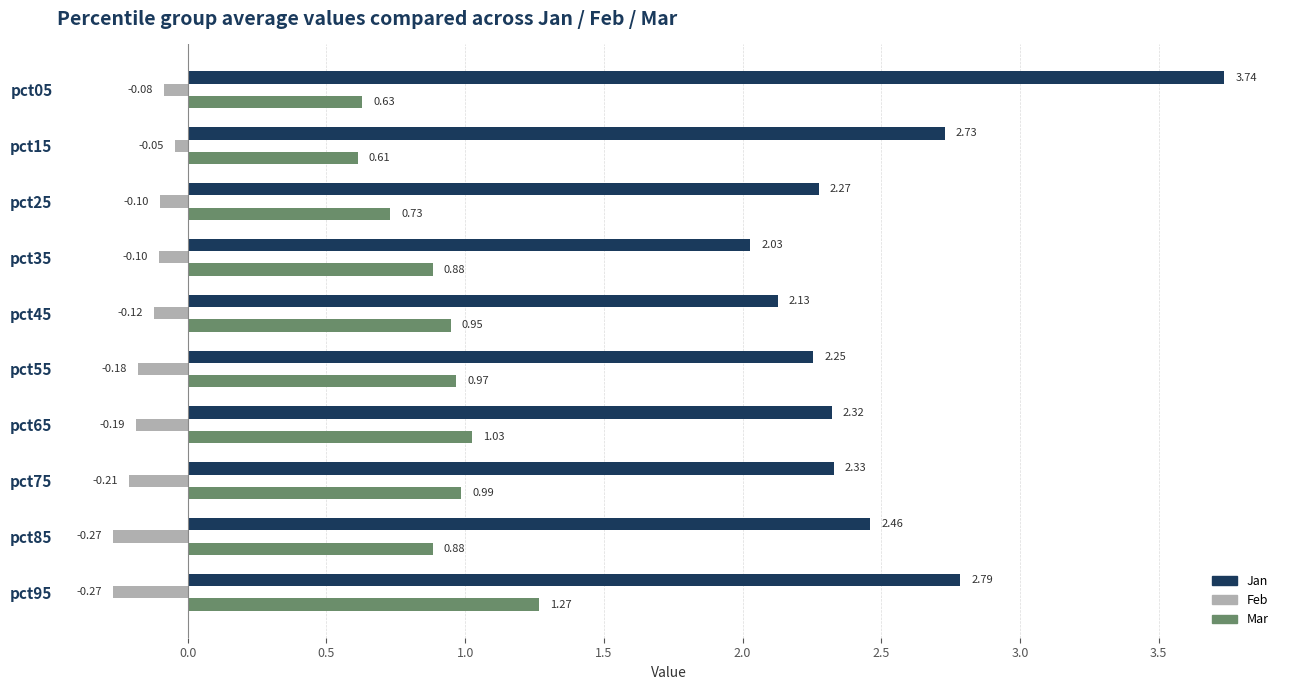

What is the difference between the second highest and second lowest values in the Mar series?

0.4